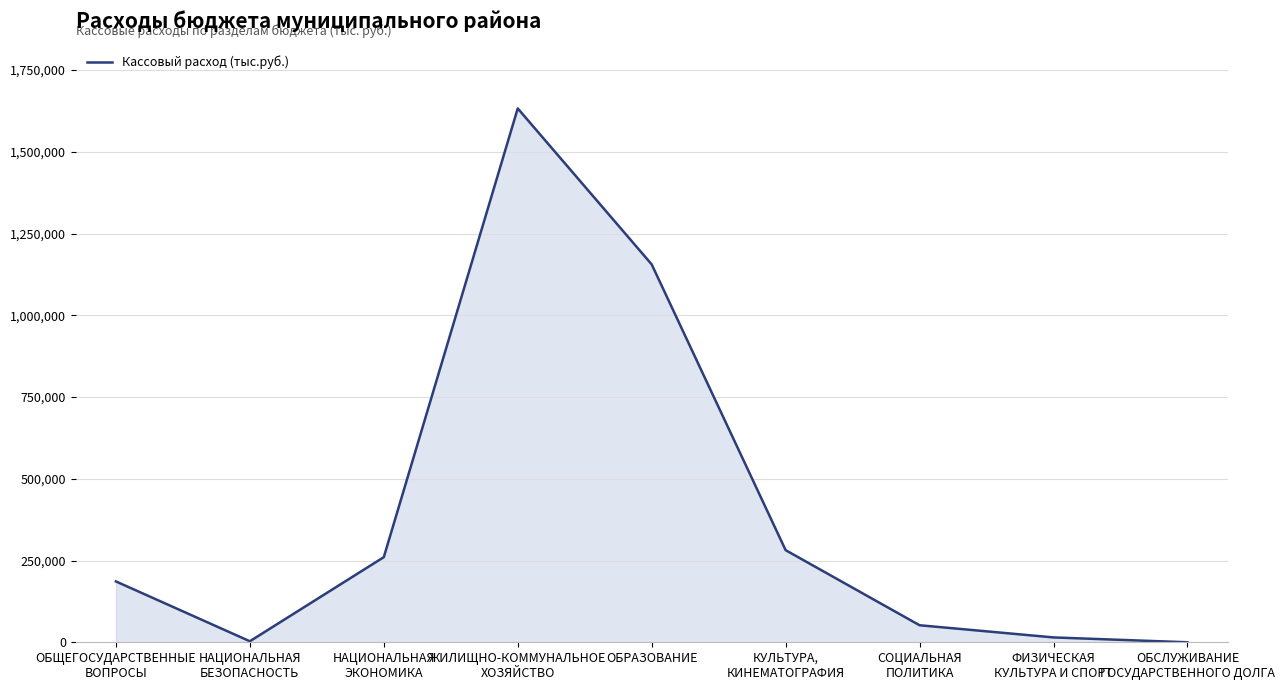

What is the difference between the maximum and minimum values?

1632706.9